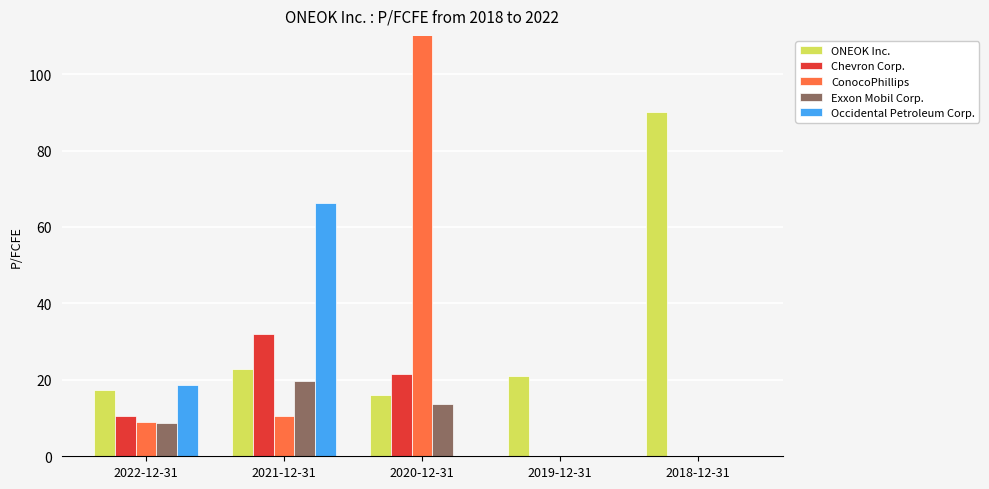

What is the greatest value displayed?

497.6